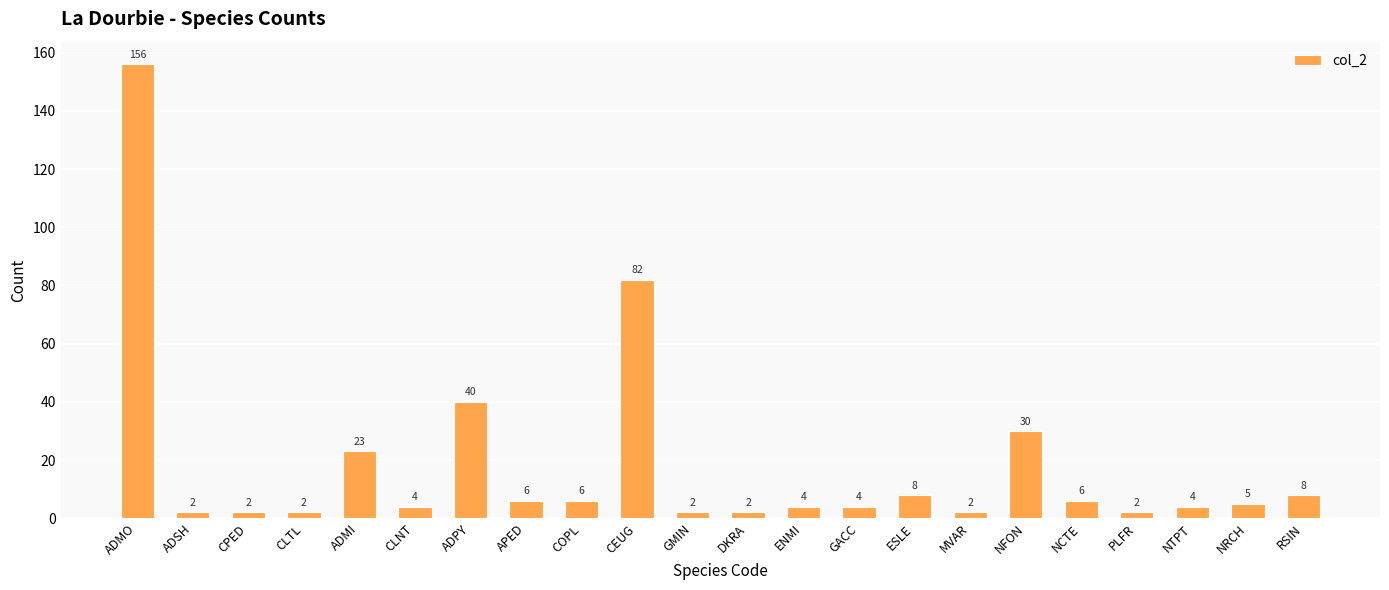

What is the sum of the values at NFON and NCTE?

36